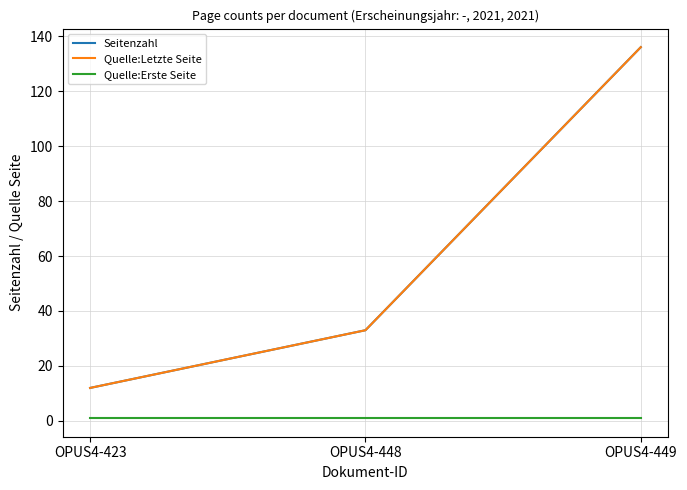

At which category is the sum across all series the highest?

OPUS4-449